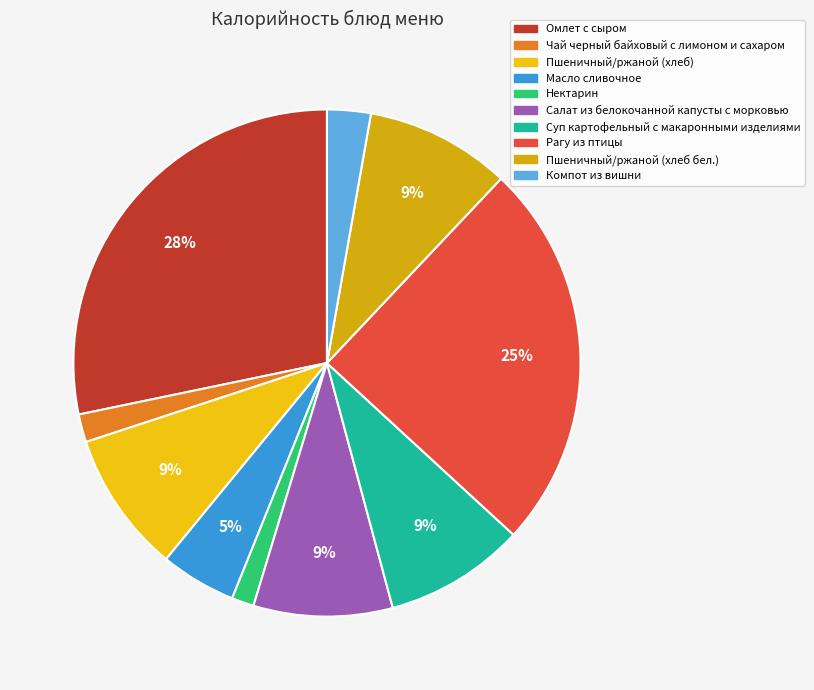

Is the sum of Рагу из птицы and Пшеничный/ржаной (хлеб) greater than half?

No